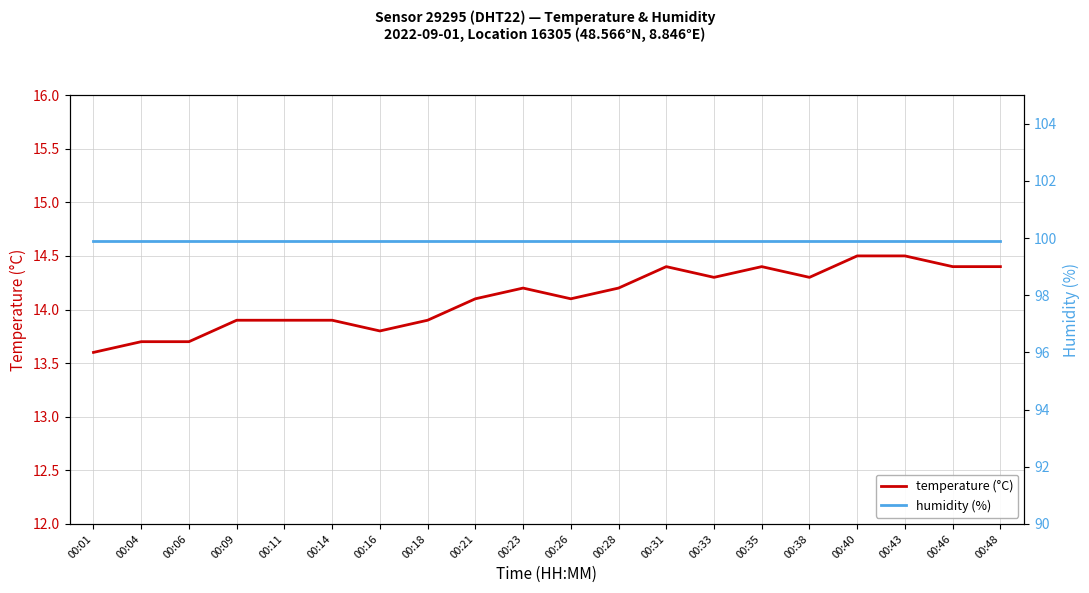

Where is the first local maximum for temperature (°C)?

00:23